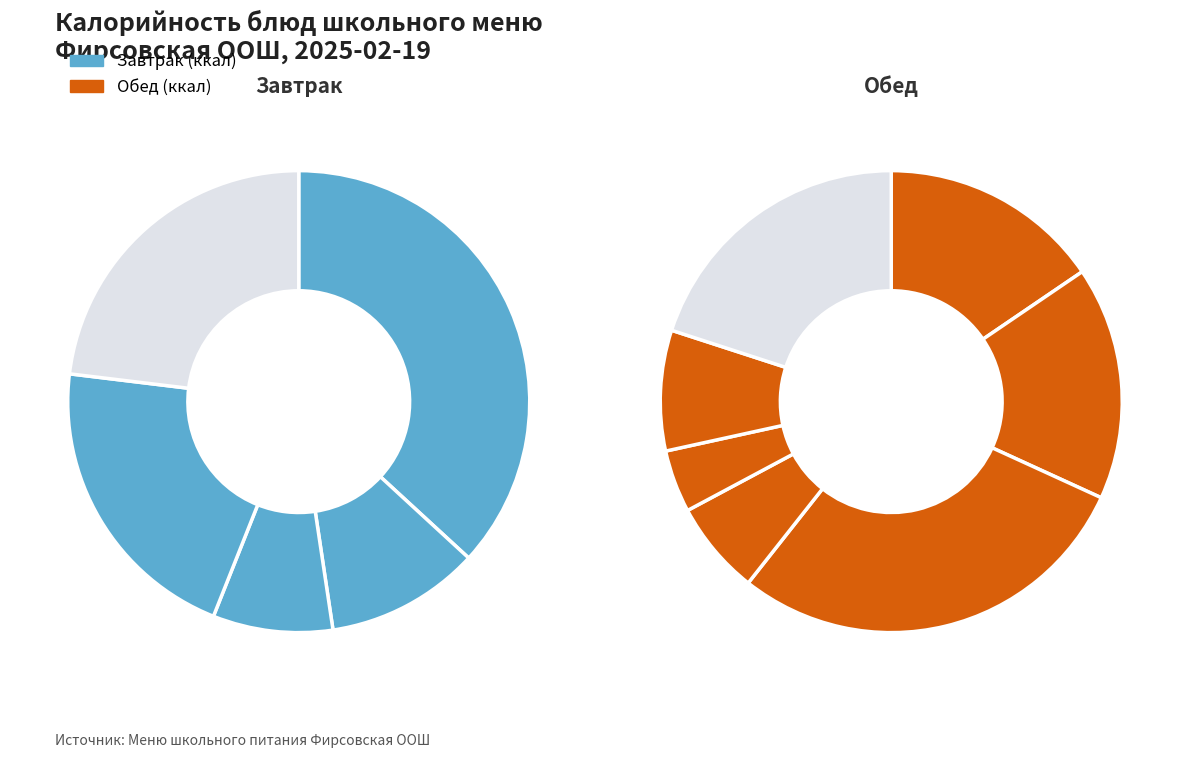

How much of the chart is everything except Хлеб пшеничный (завтрак)?

95.3%